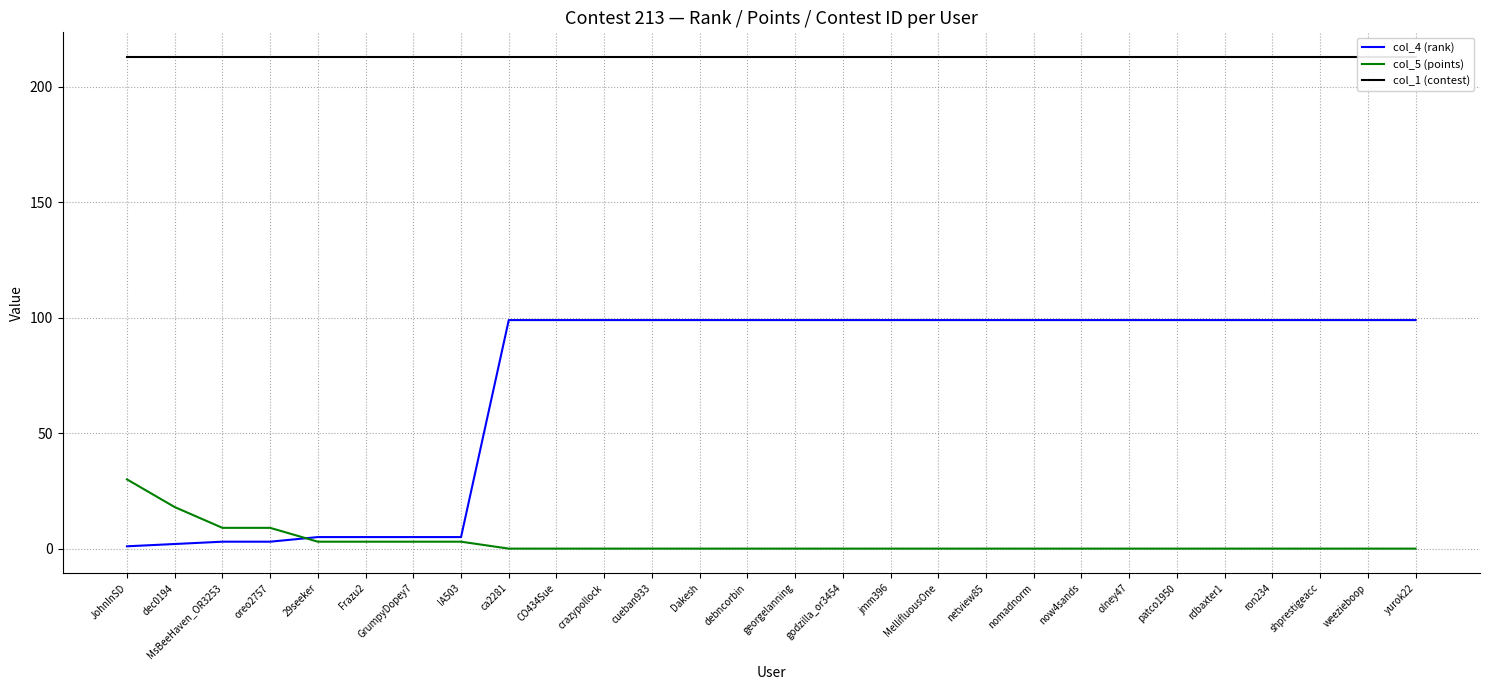

Does the chart display data point markers on the line(s)?

No